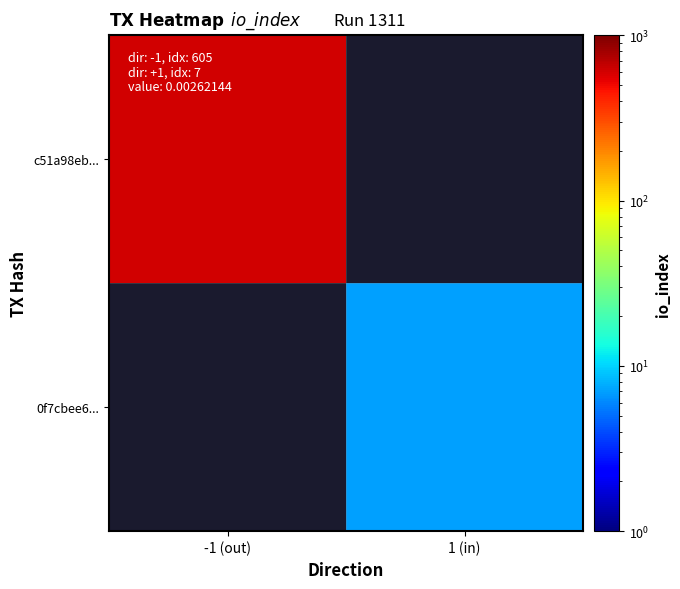

Is it true that c51a98eb... equals 202.7 at -1 (out)?

False